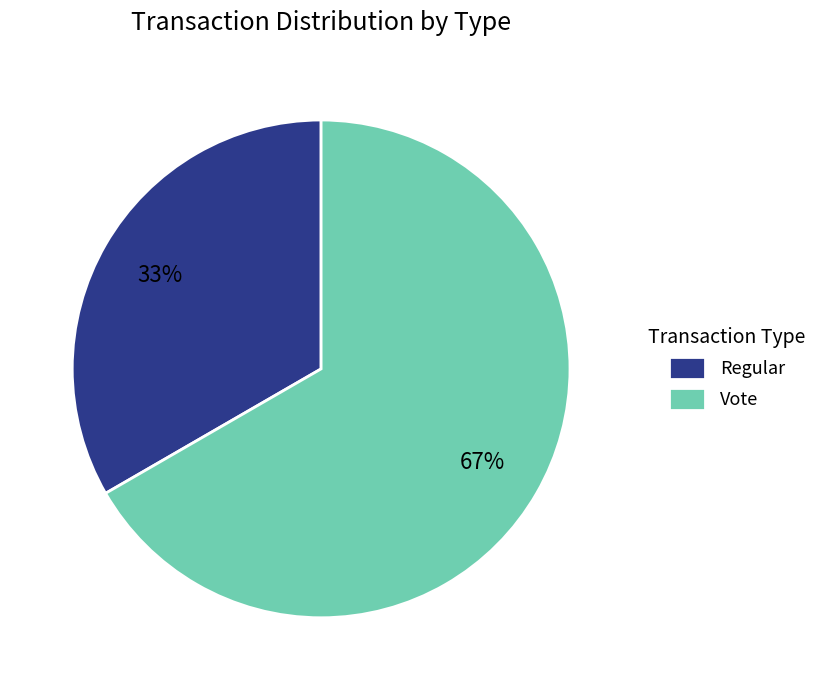

Rank the categories by value from highest to lowest.

Vote, Regular